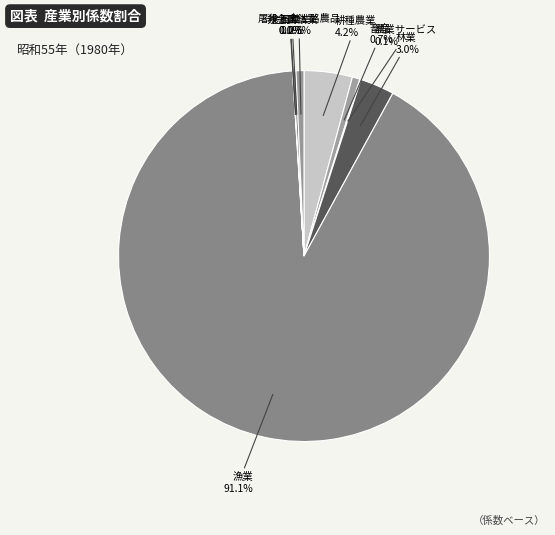

To the nearest percent, what is the difference between the largest and smallest slice percentages?

91%